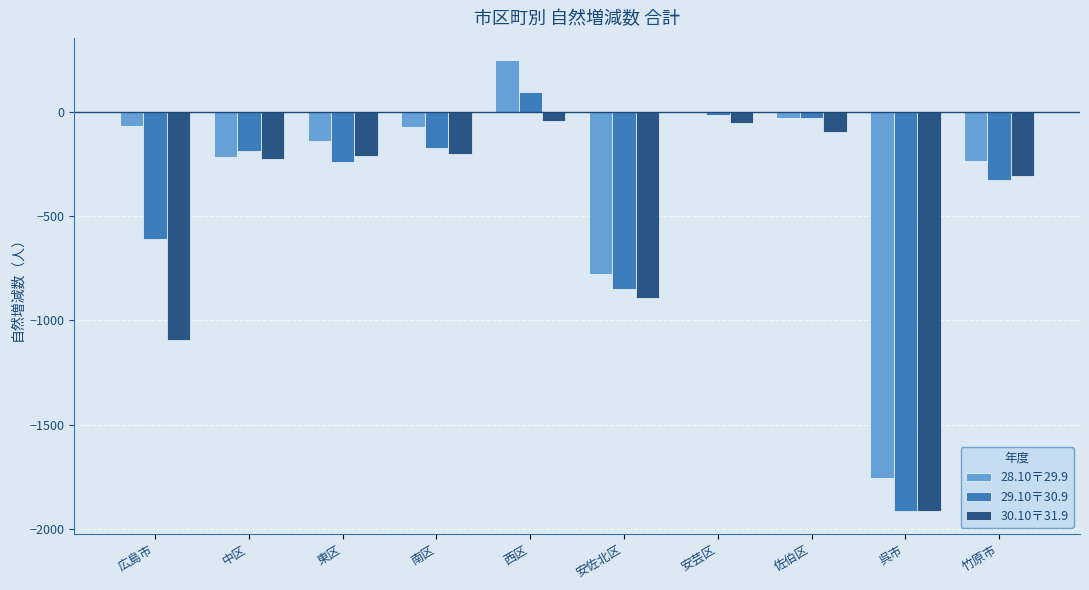

What is the sum of all 29.10〒30.9 values?

-4234